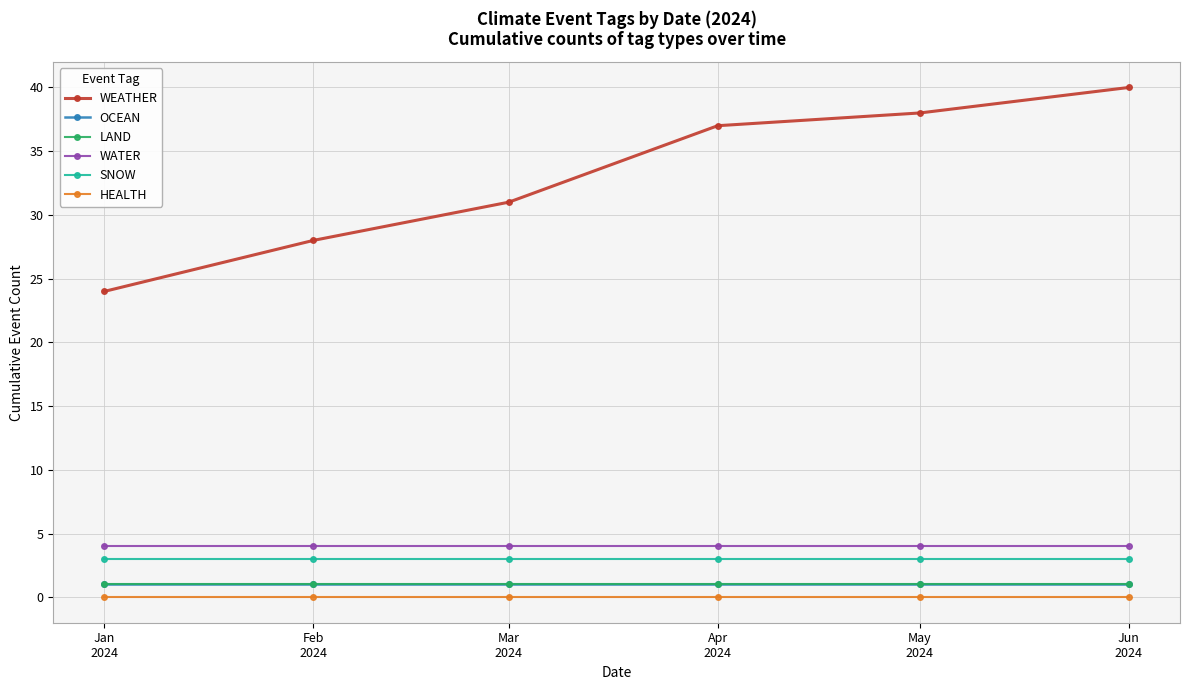

Is this an area chart (filled region under the line)?

No